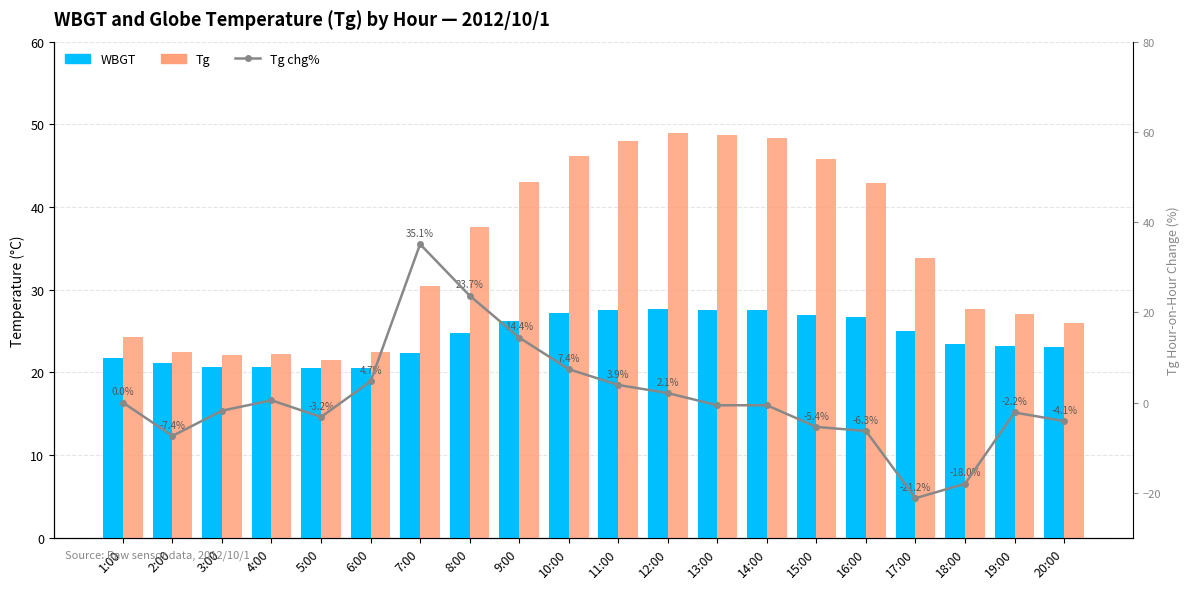

At which category is the sum across all series the highest?

7:00